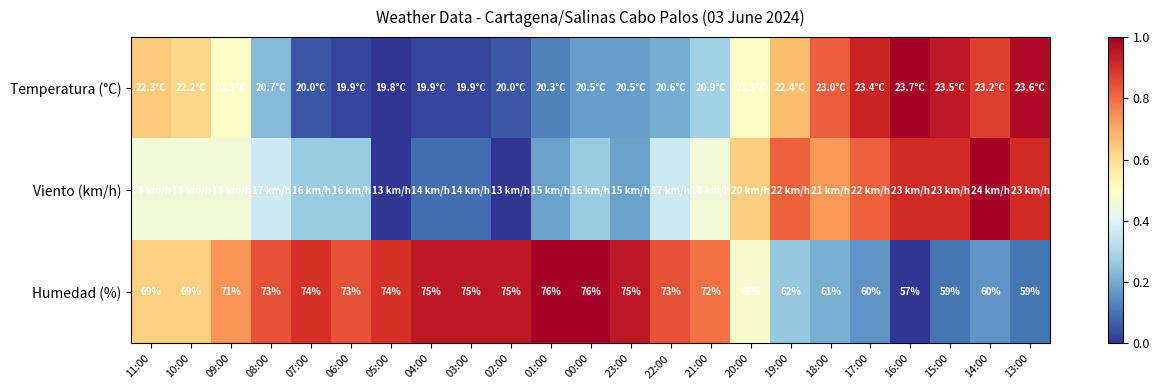

Which label corresponds to the smallest value in the chart?

05:00